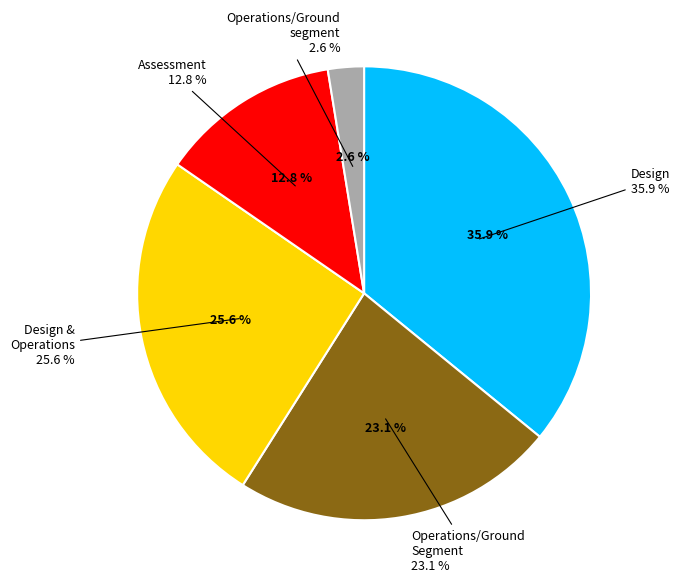

The Assessment slice represents 16% of the pie. True or false?

False